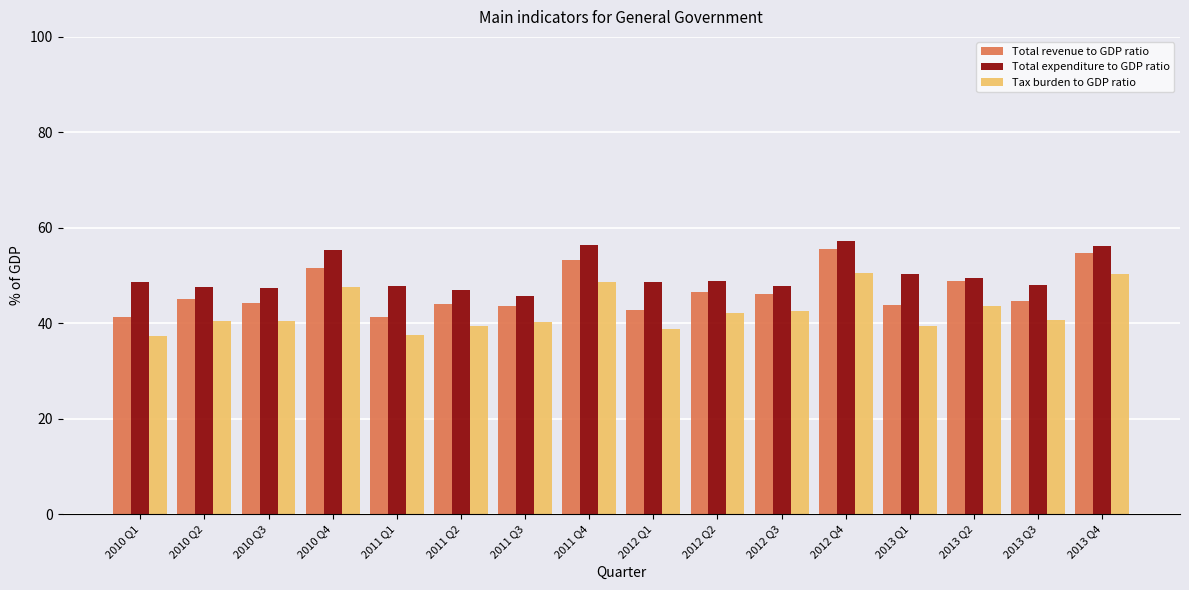

What is the greatest value displayed?

57.3